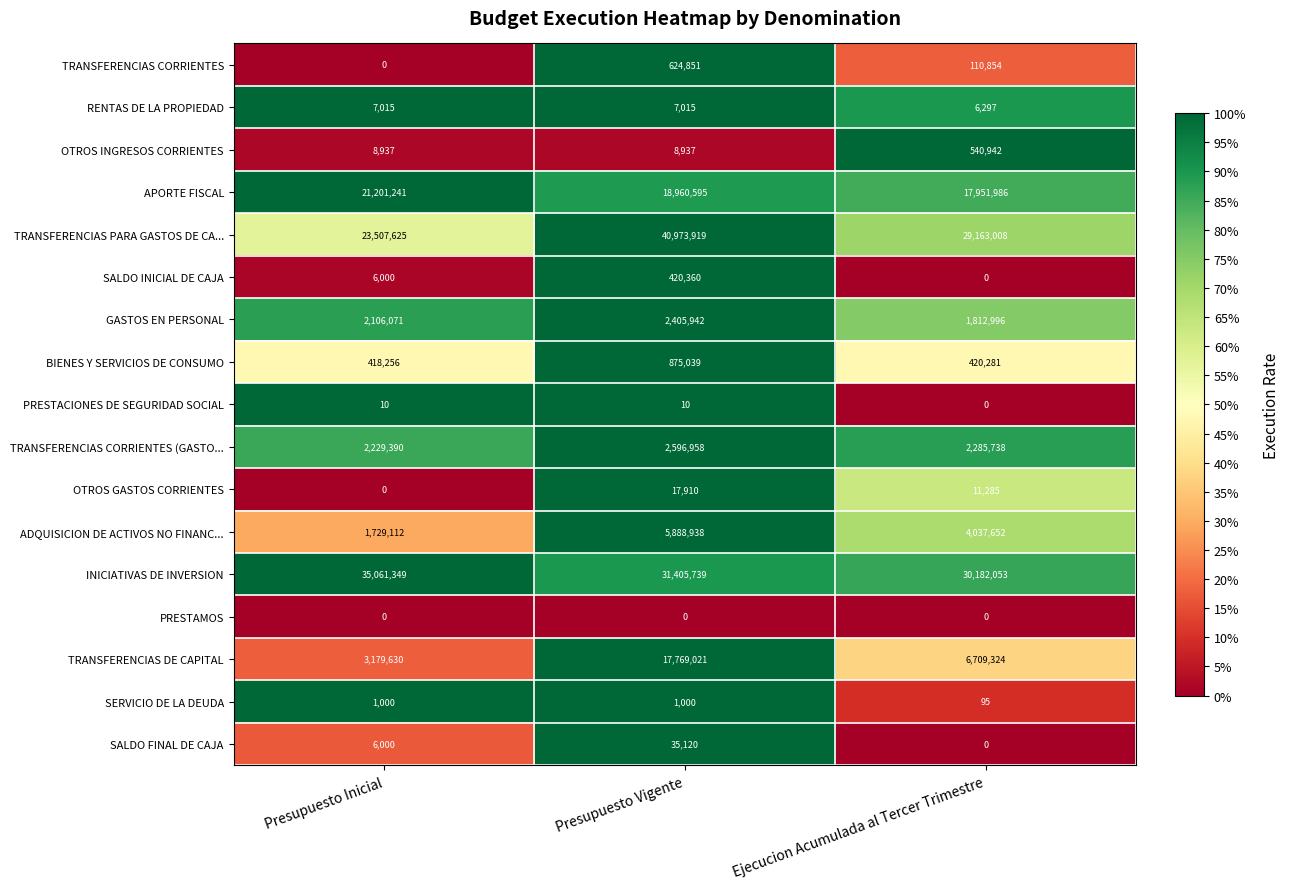

Rank the series at Presupuesto Vigente from lowest to highest value.

PRESTAMOS, PRESTACIONES DE SEGURIDAD SOCIAL, SERVICIO DE LA DEUDA, RENTAS DE LA PROPIEDAD, OTROS INGRESOS CORRIENTES, OTROS GASTOS CORRIENTES, SALDO FINAL DE CAJA, SALDO INICIAL DE CAJA, TRANSFERENCIAS CORRIENTES, BIENES Y SERVICIOS DE CONSUMO, GASTOS EN PERSONAL, TRANSFERENCIAS CORRIENTES (GASTO..., ADQUISICION DE ACTIVOS NO FINANC..., TRANSFERENCIAS DE CAPITAL, APORTE FISCAL, INICIATIVAS DE INVERSION, TRANSFERENCIAS PARA GASTOS DE CA...